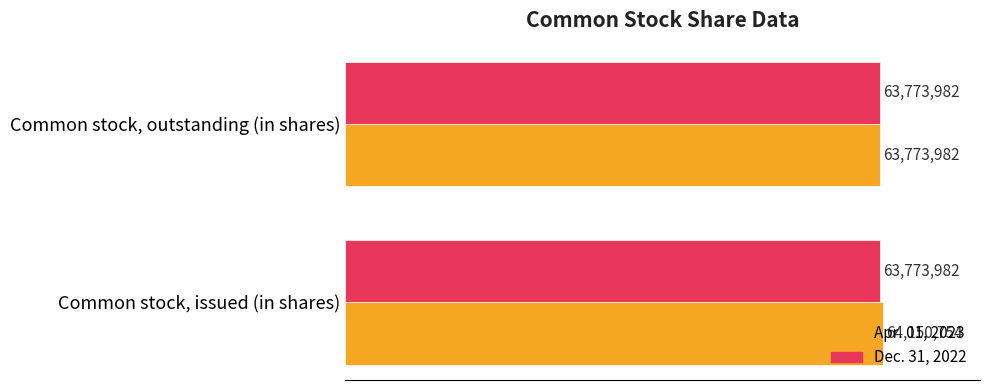

Which series has the largest total across all categories?

Apr. 01, 2023